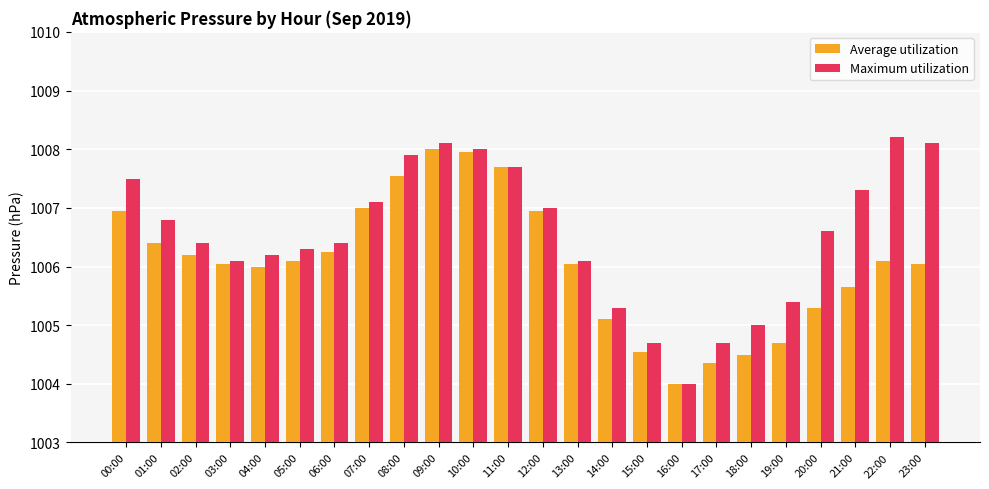

How many values in the Maximum utilization series are below 1006?

6